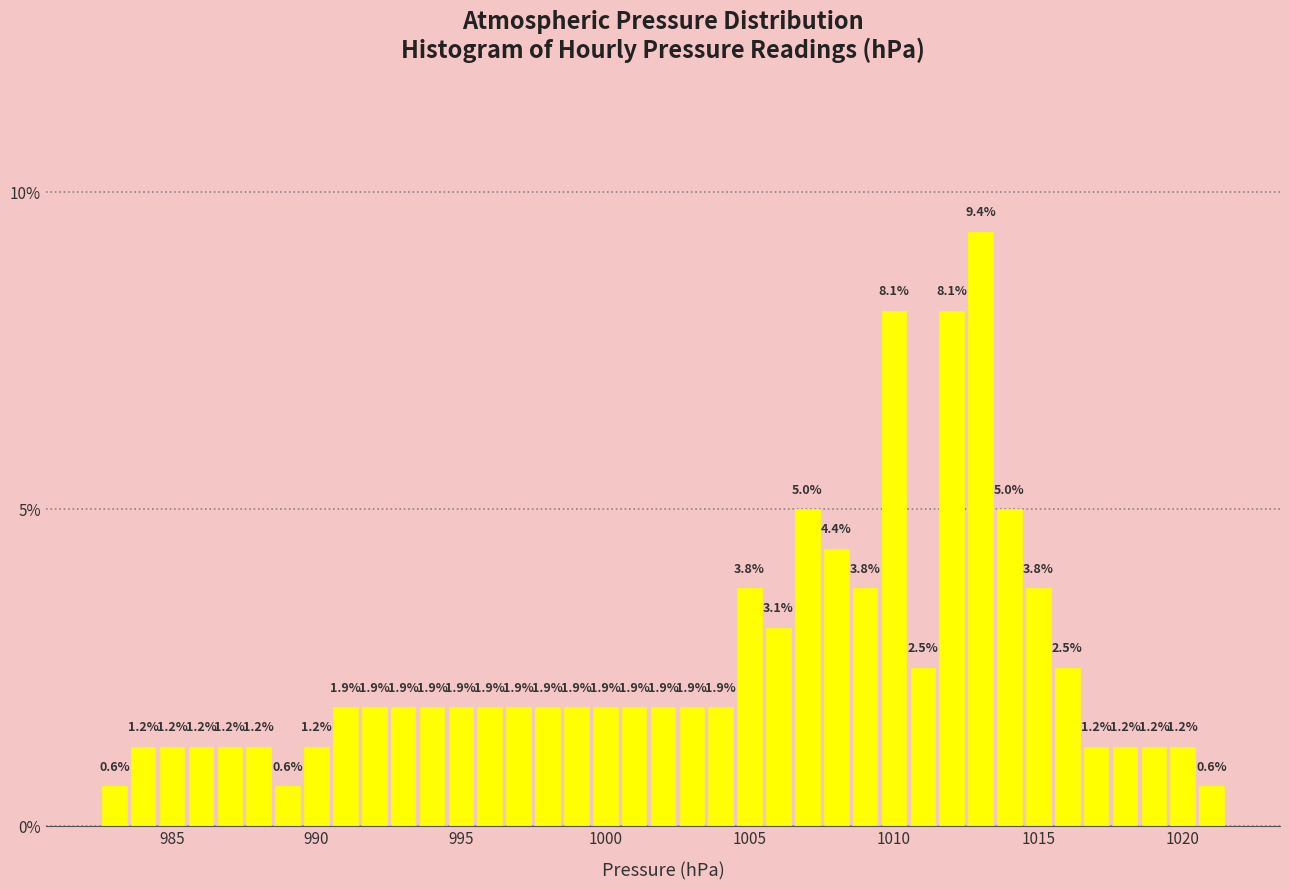

Read against the x-axis, roughly where is the centre of the tallest bar?

1013.0